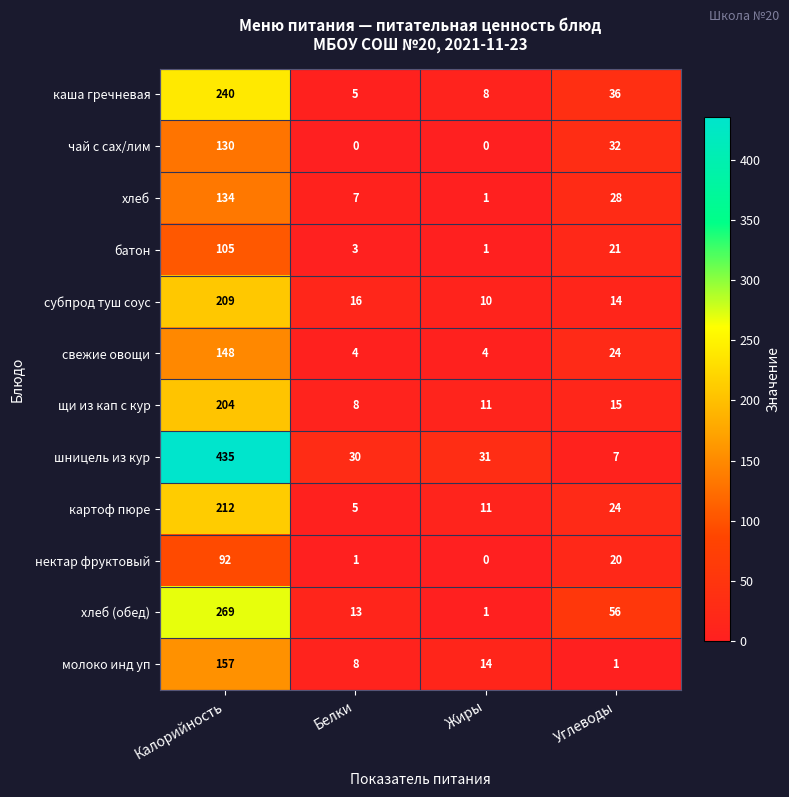

Rank the series by their maximum value, from highest to lowest.

шницель из кур, хлеб (обед), каша гречневая, картоф пюре, субпрод туш соус, щи из кап с кур, молоко инд уп, свежие овощи, хлеб, чай с сах/лим, батон, нектар фруктовый